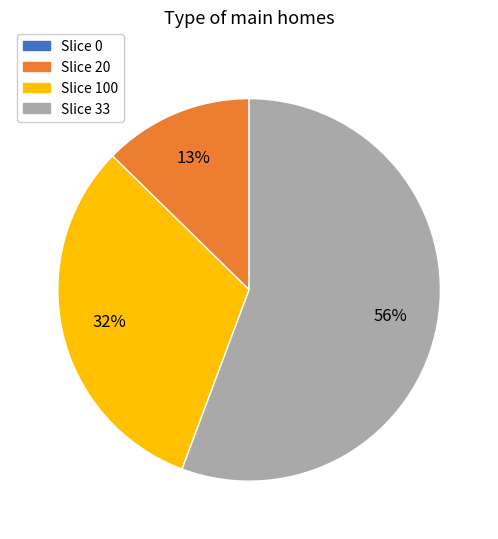

Does any single category account for the majority?

Yes